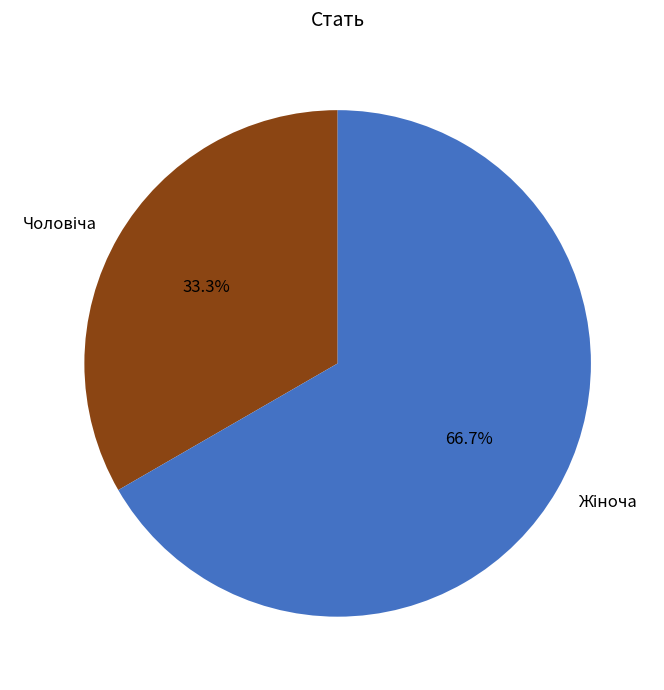

Does any single category account for the majority?

Yes